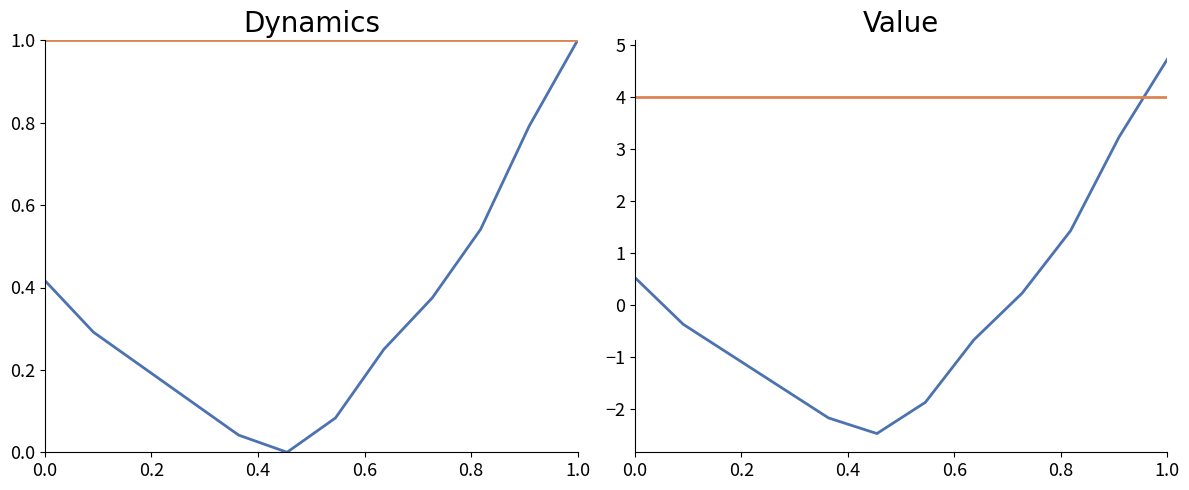

True or false: temperature and humidity intersect in this chart.

True